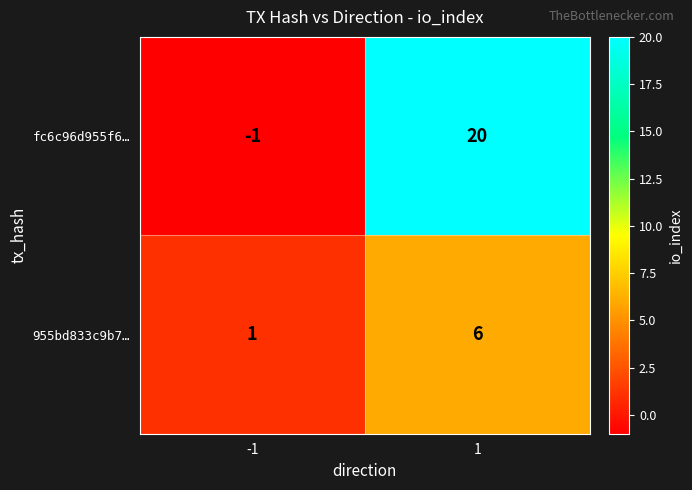

The fc6c96d955f6… series shows 31 at 1. True or false?

False